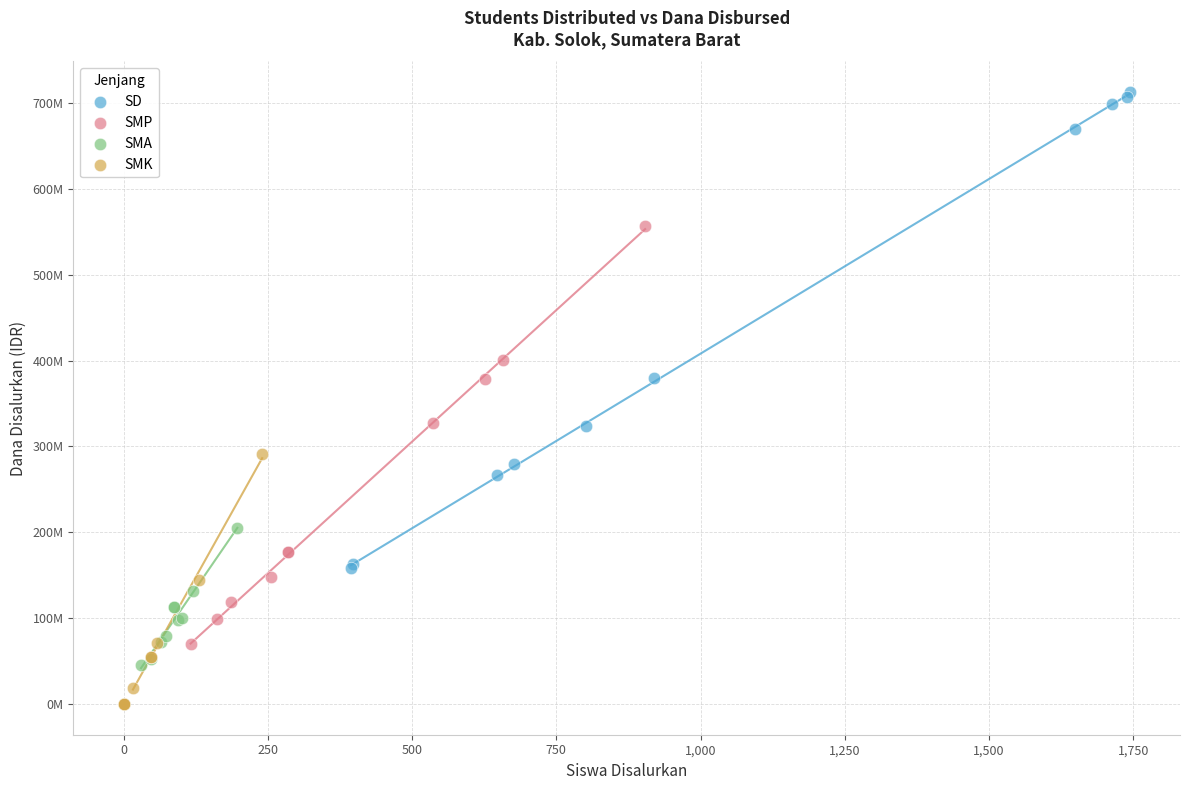

What are all the series names shown in the legend?

SD, SMP, SMA, SMK